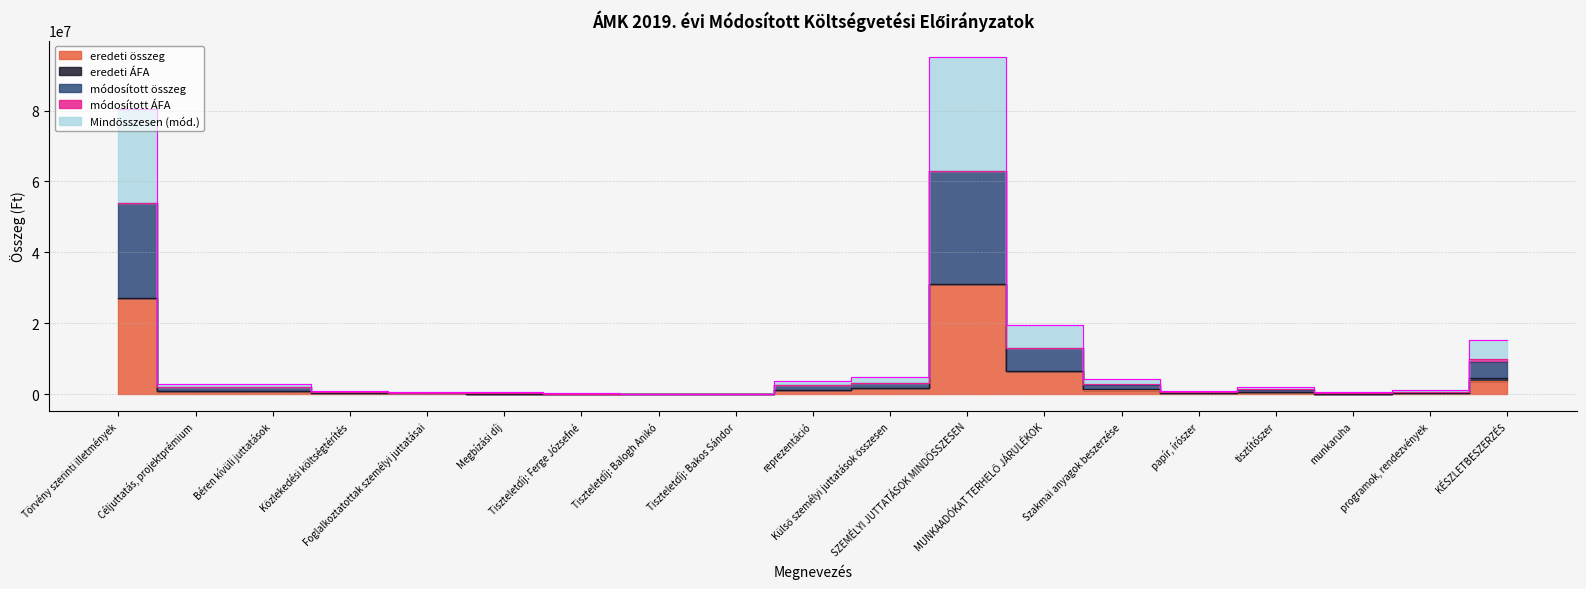

True or false: Mindösszesen (mód.) and módosított összeg cross at least once.

False